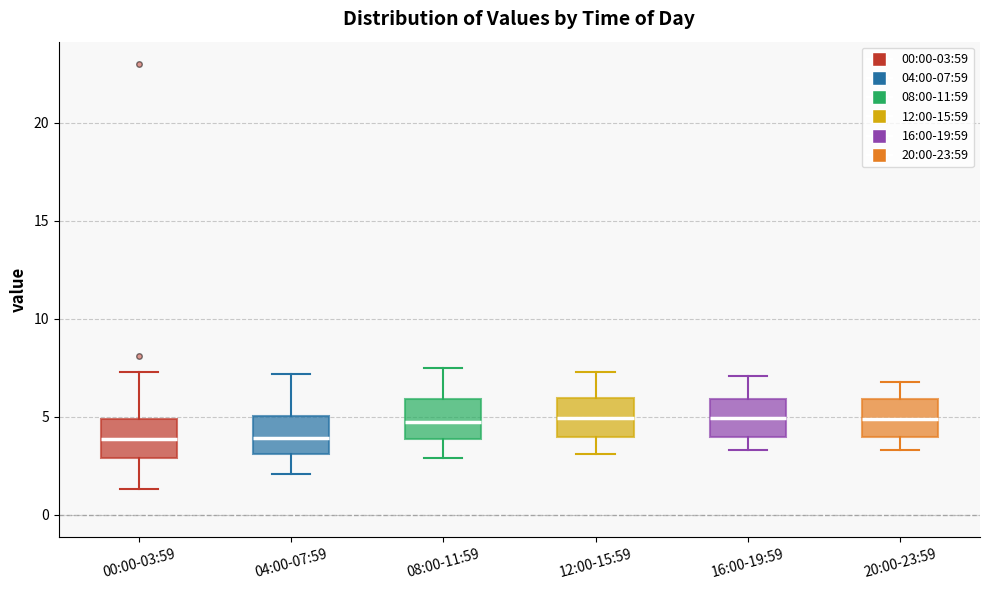

Reading left to right, transcribe this box plot: for each box, give where its median line is, the range the box spans, and where its two whiskers end, as read against the y-axis. The values are not printed on the chart, so give them approximately, as read against the axis.

00:00-03:59: median 4.0, box 3.0 to 5.0, whiskers 1.5 to 7.5
04:00-07:59: median 4.0, box 3.0 to 5.0, whiskers 2.0 to 7.0
08:00-11:59: median 5.0, box 4.0 to 6.0, whiskers 3.0 to 7.5
12:00-15:59: median 5.0, box 4.0 to 6.0, whiskers 3.0 to 7.5
16:00-19:59: median 5.0, box 4.0 to 6.0, whiskers 3.5 to 7.0
20:00-23:59: median 5.0, box 4.0 to 6.0, whiskers 3.5 to 7.0